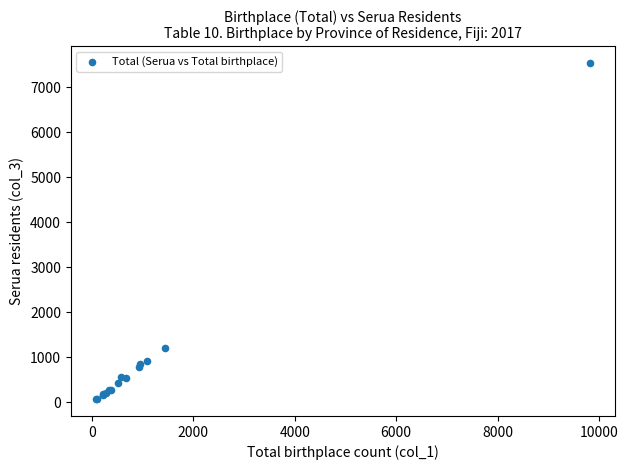

What Y value in the scatter plot is closest to 3805?

1200